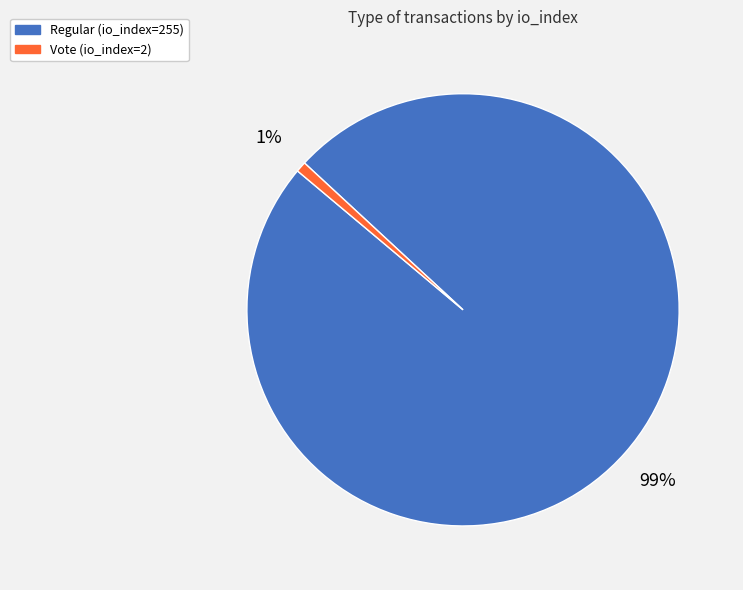

Which category has the biggest portion of the pie?

Regular (io_index=255)